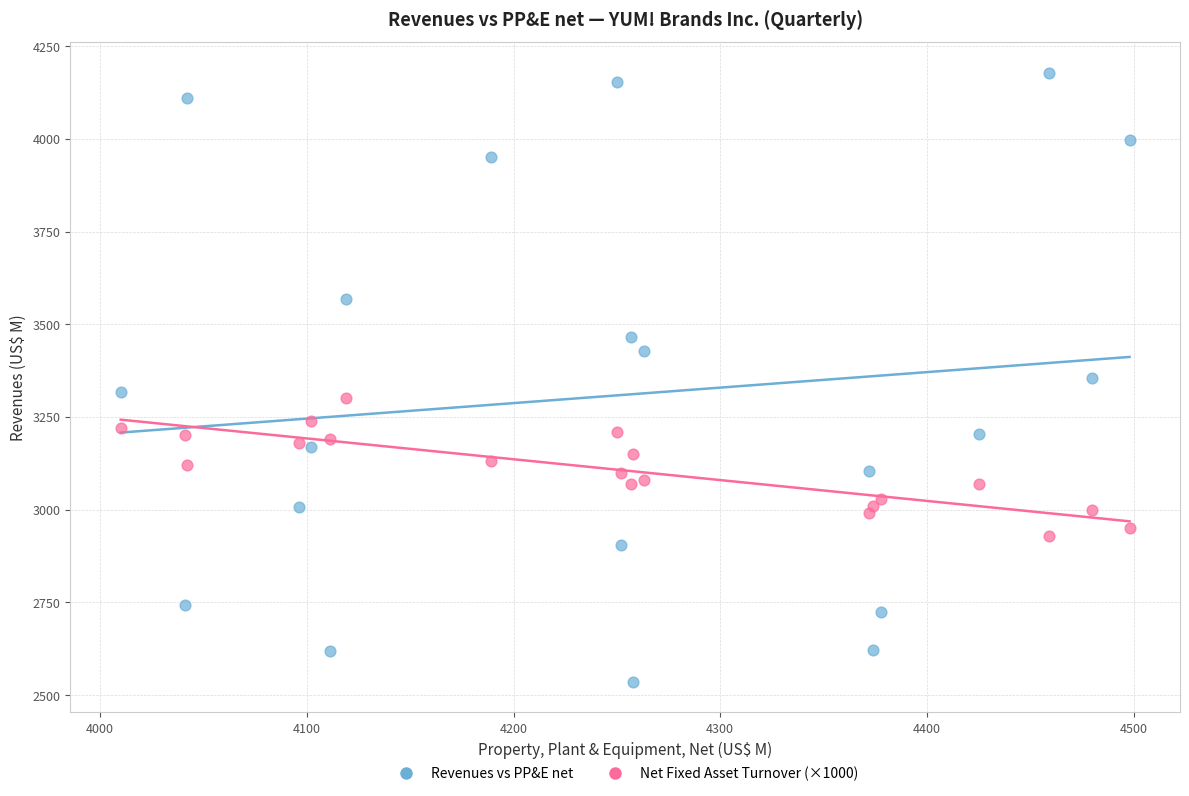

What are all the series names shown in the legend?

Revenues vs PP&E net, Net Fixed Asset Turnover (×1000)